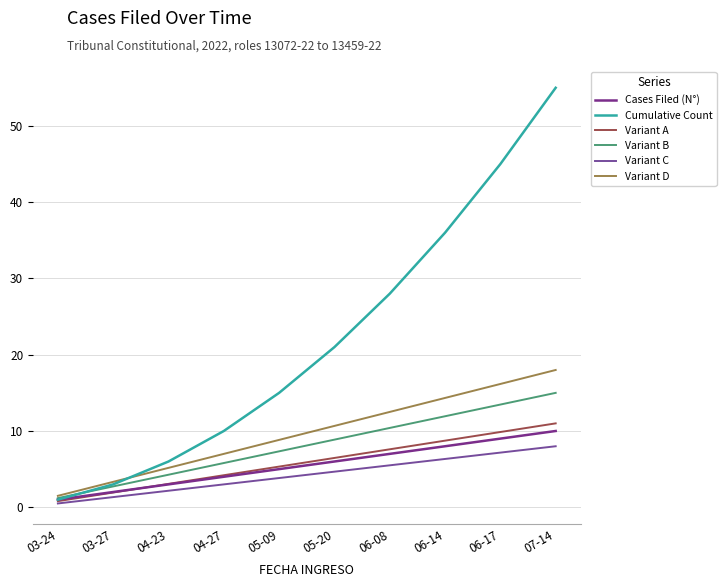

Is this an area chart (filled region under the line)?

No